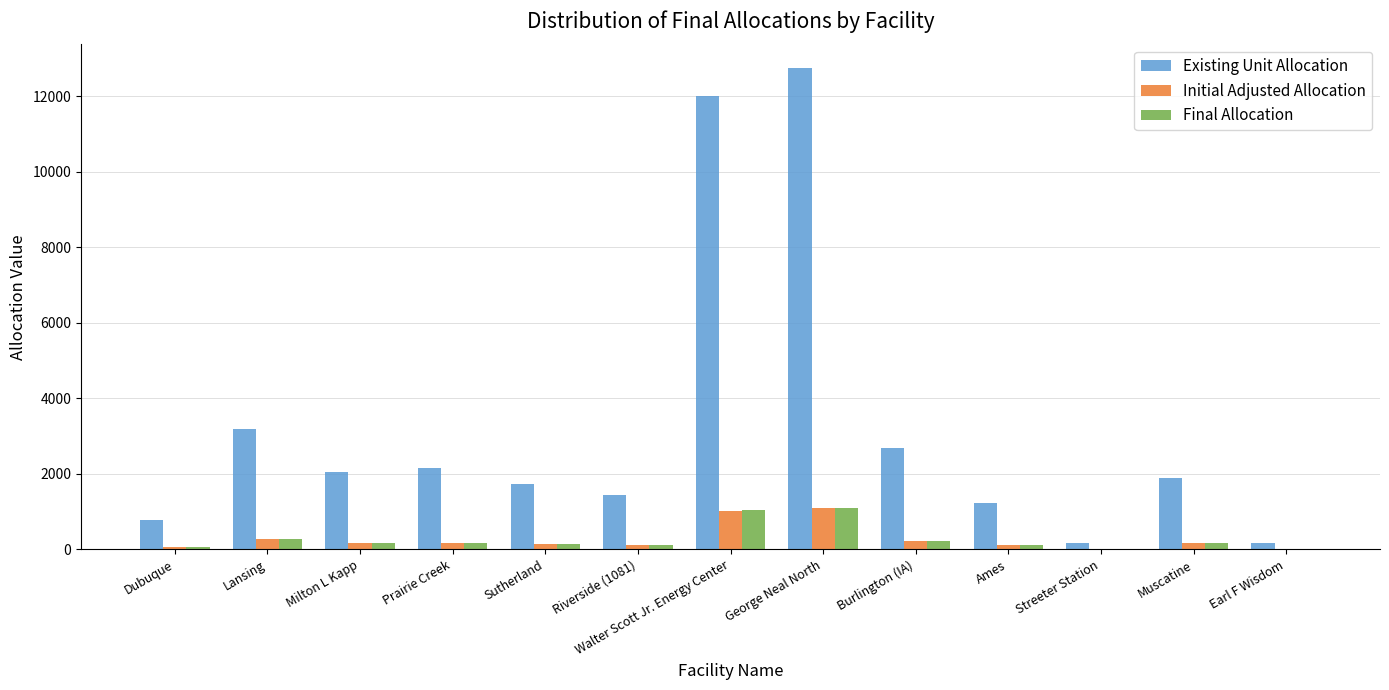

Which series has the largest range (max minus min)?

Existing Unit Allocation